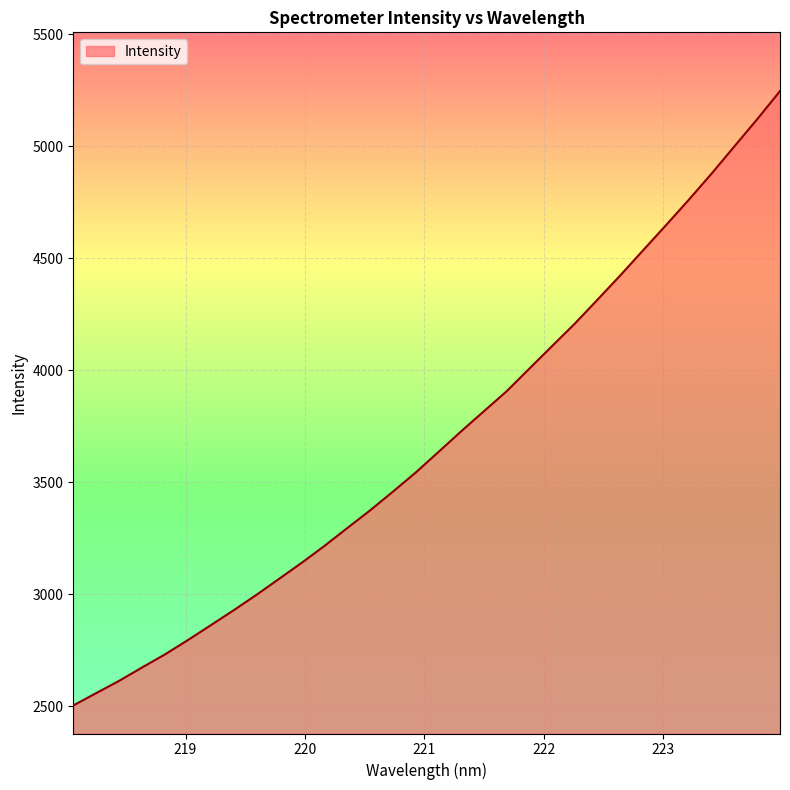

What is the minimum value shown in the chart?

2503.4